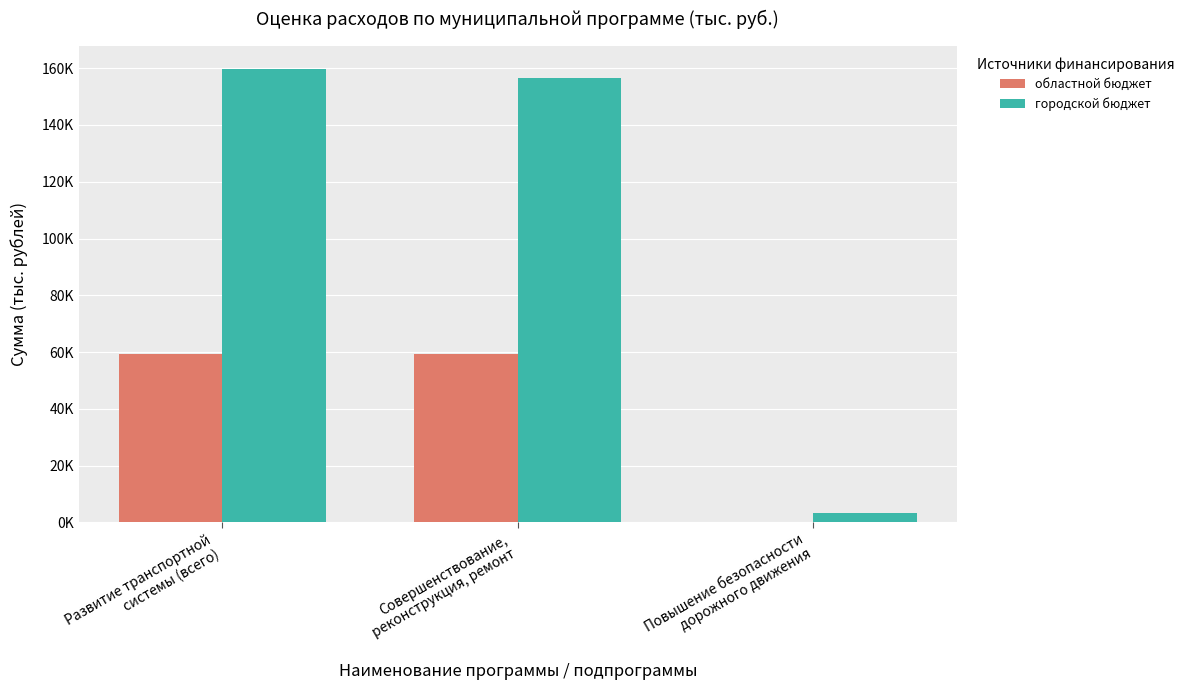

What are all the series names shown in the legend?

областной бюджет, городской бюджет